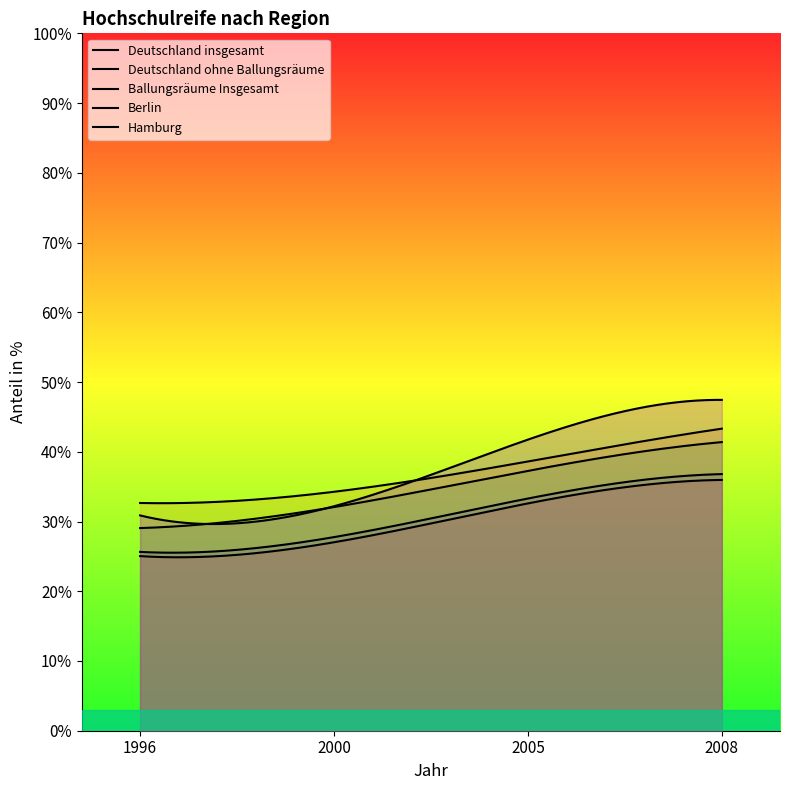

Reading left to right, what are all the values shown in this chart?

Deutschland insgesamt: 1996=25.6	2000=27.8	2005=33.3	2008=36.8
Deutschland ohne Ballungsräume: 1996=25.0	2000=27.0	2005=32.6	2008=36.0
Ballungsräume Insgesamt: 1996=29.1	2000=32.1	2005=37.3	2008=41.4
Berlin: 1996=32.7	2000=34.3	2005=38.6	2008=43.3
Hamburg: 1996=30.9	2000=32.2	2005=41.7	2008=47.4